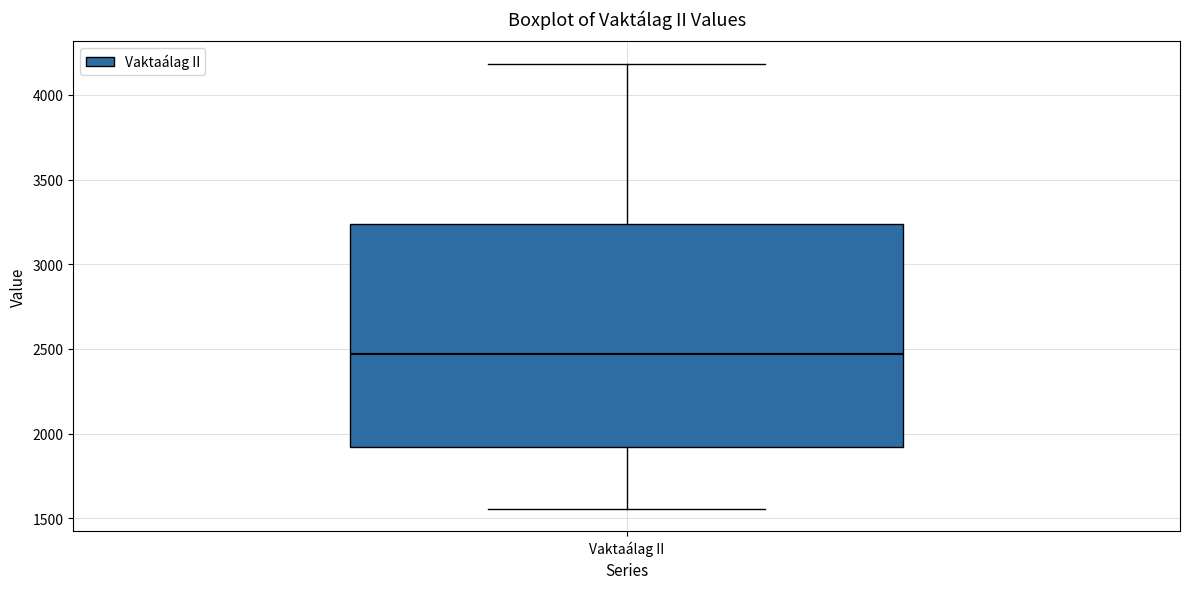

Read this box plot against the y-axis: the position of the median line, the range covered by the box, and the ends of both whiskers. The values are not printed on the chart, so give them approximately, as read against the axis.

median 2450, box 1900 to 3250, whiskers 1550 to 4200